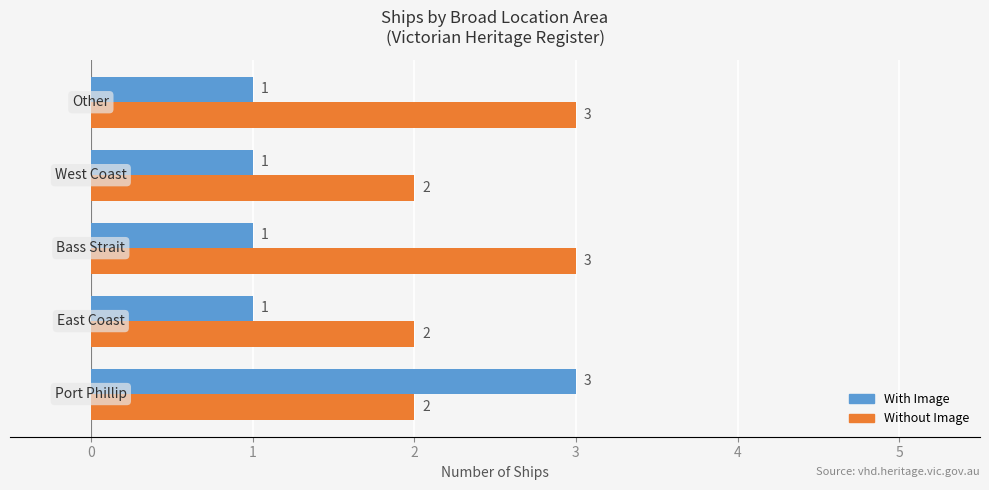

Rank the series by their average value, from lowest to highest.

With Image, Without Image